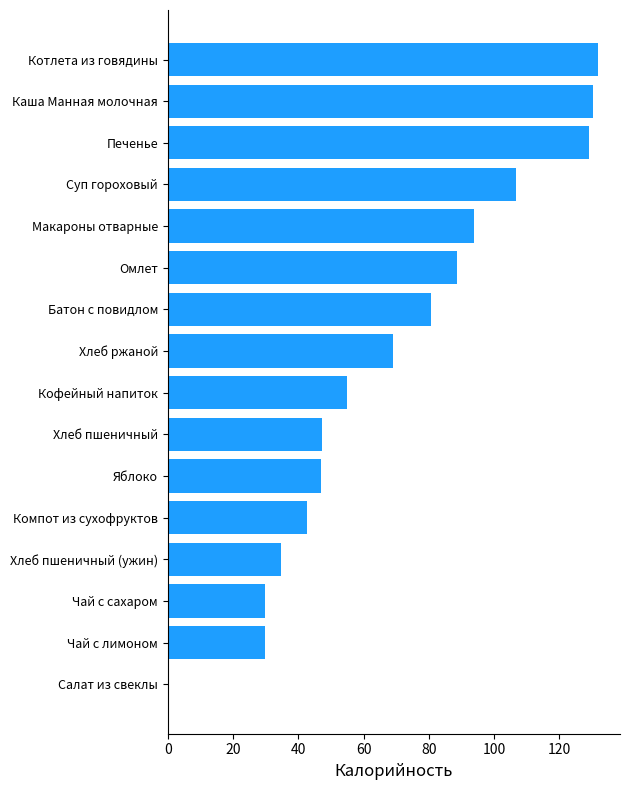

Is it true that the value at Каша Манная молочная is 28.7?

False